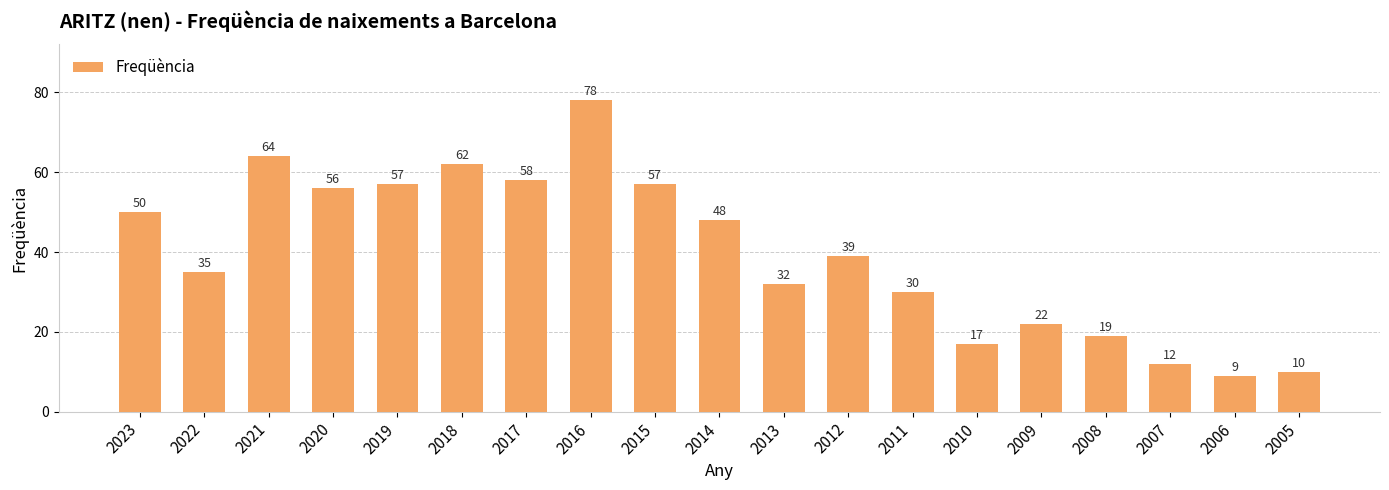

What is the greatest value displayed?

78